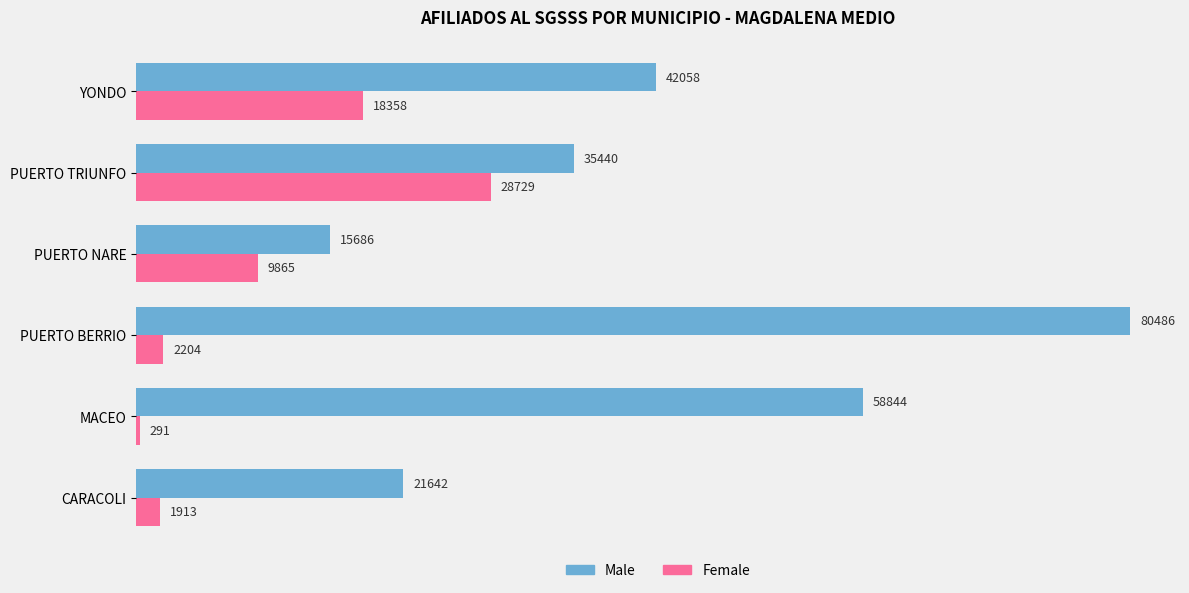

What is the minimum value shown in the chart?

291